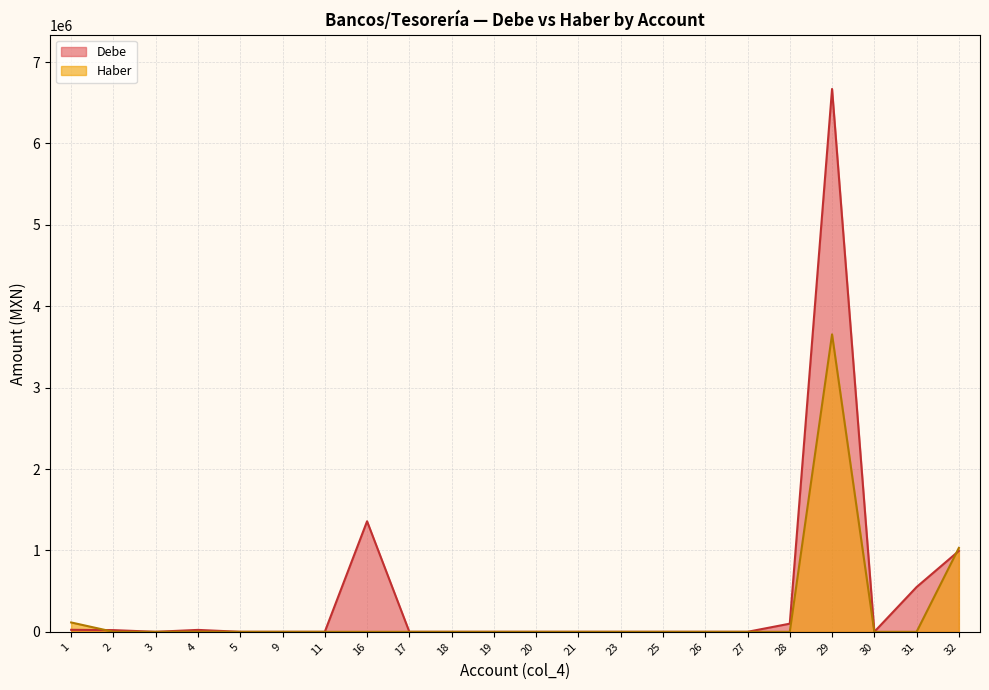

Which series has the largest total across all categories?

Debe